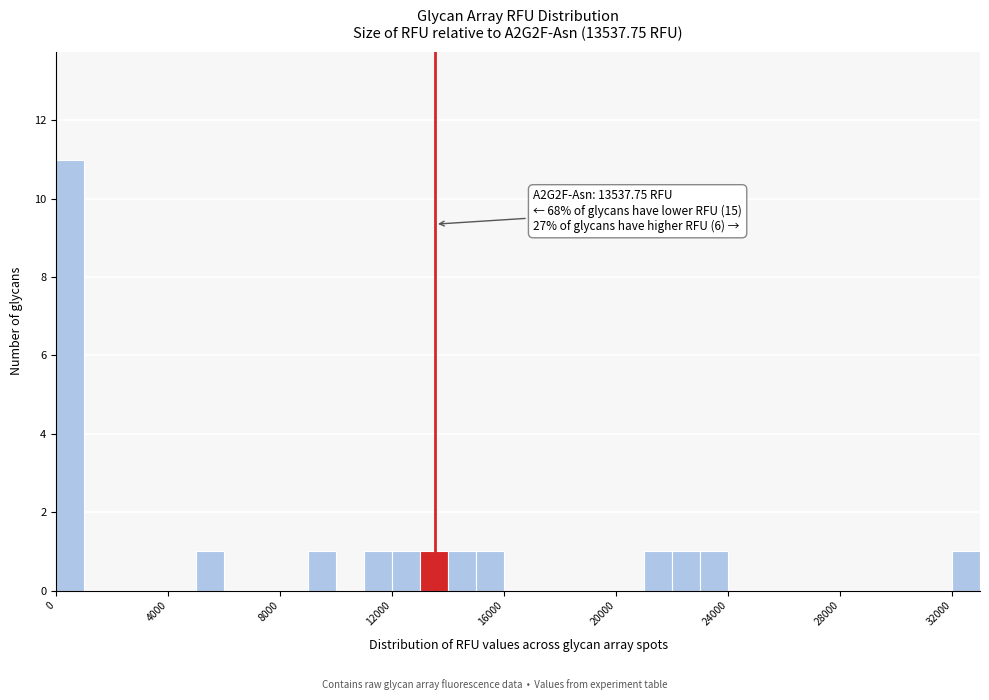

Read against the x-axis, roughly where is the centre of the tallest bar?

500